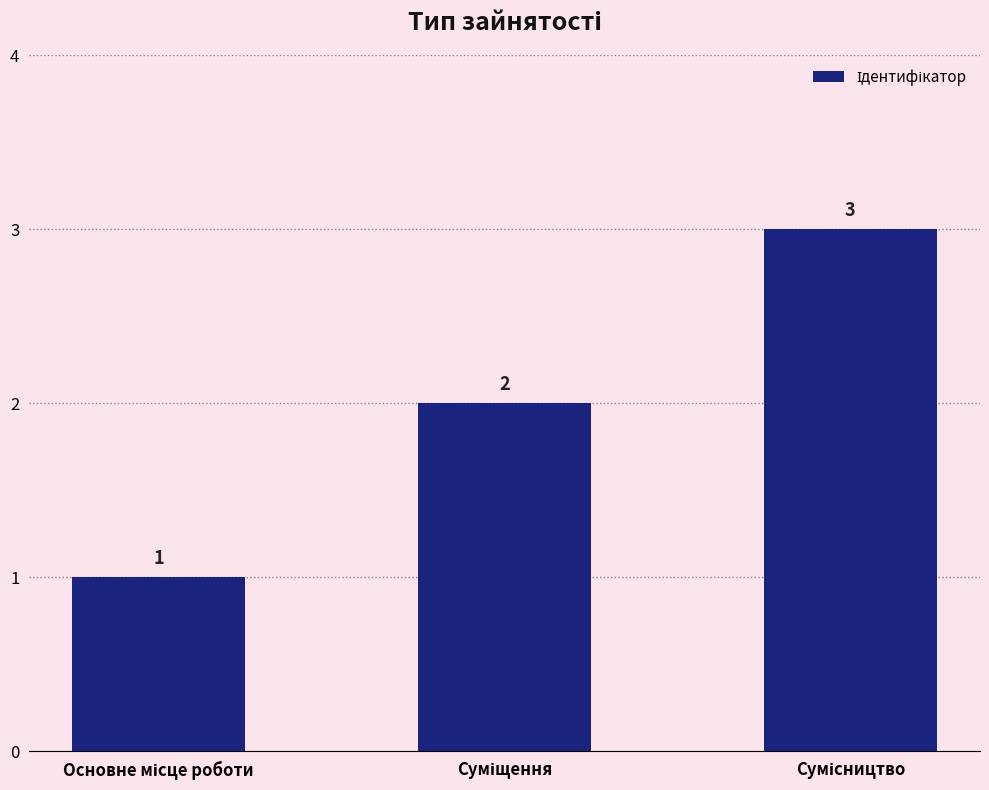

What is the value of the 1st bar from the left?

1